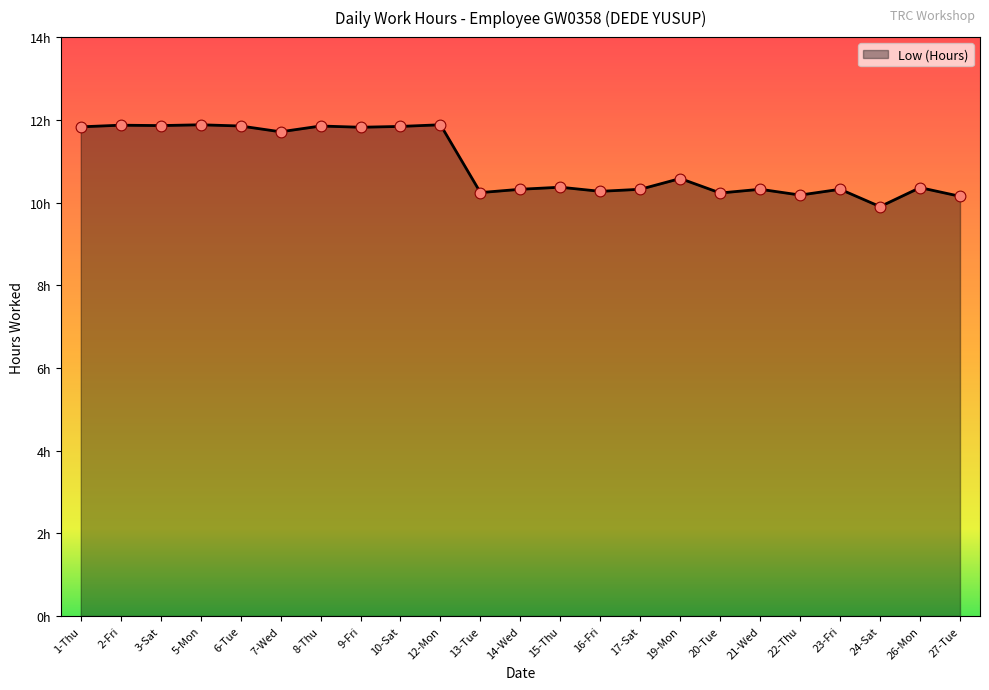

What is the ratio of the value at 20-Tue to the value at 19-Mon?

1.0